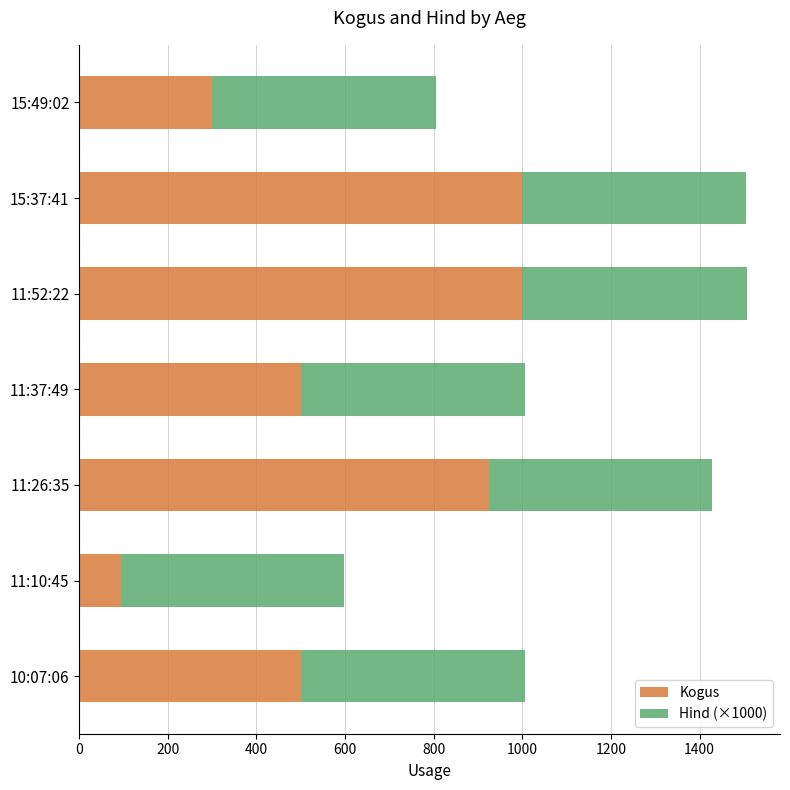

What is the total value across all series at 10:07:06?

1006